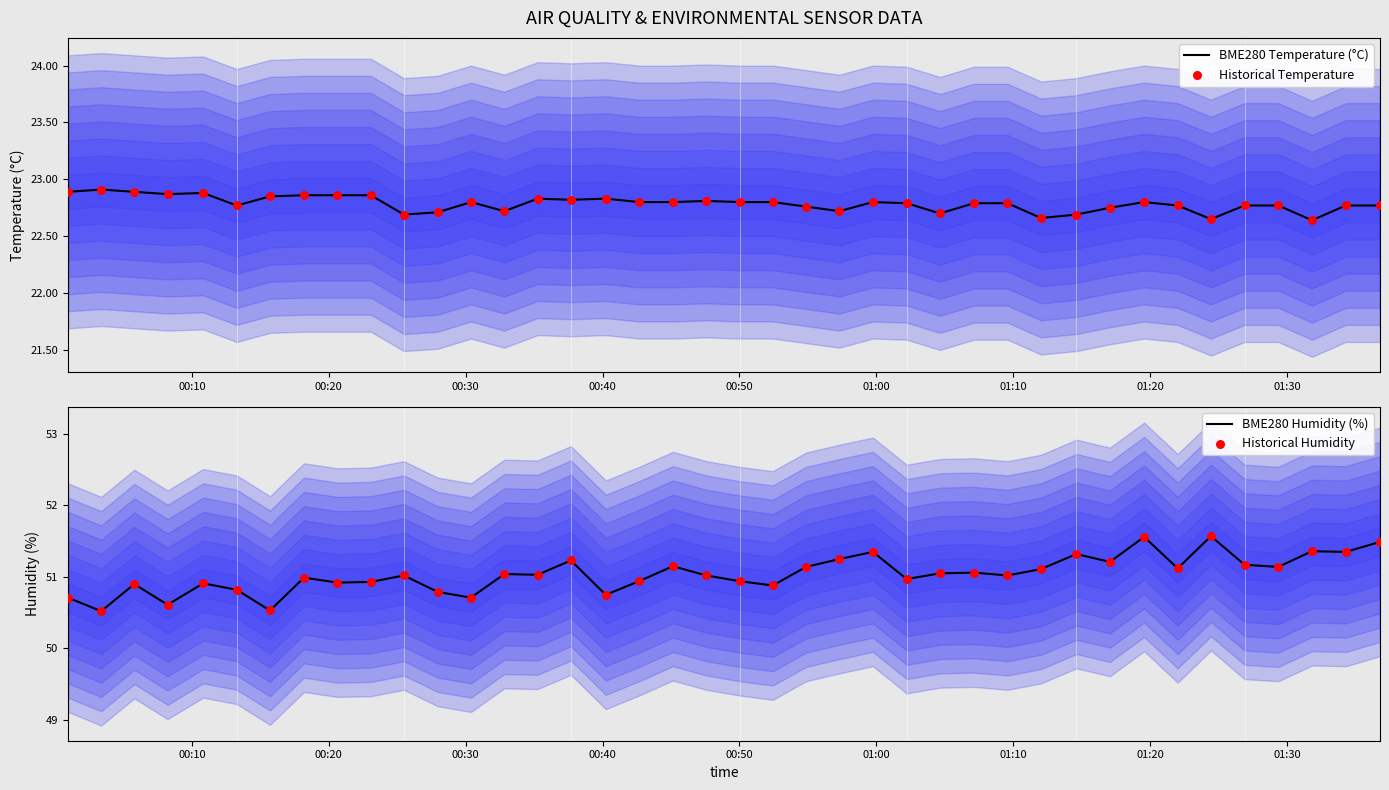

Which series has the widest spread of Y values?

BME280 Humidity (%)